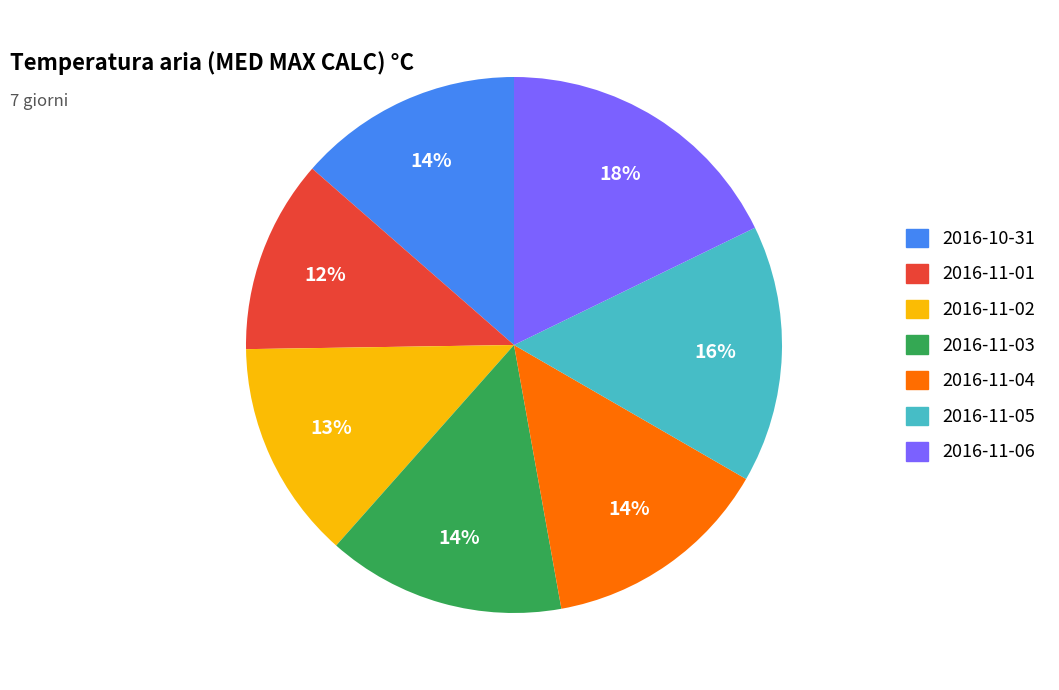

The 2016-11-01 slice represents 1% of the pie. True or false?

False